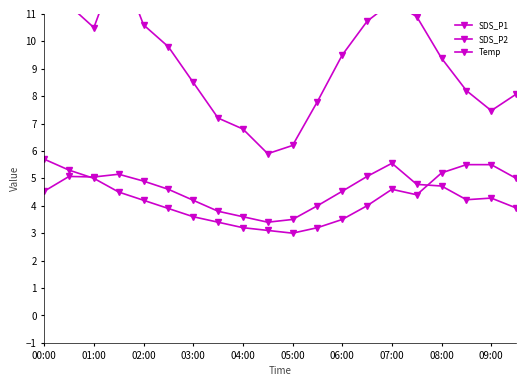

The SDS_P1 series shows 8.2 at 17. True or false?

True